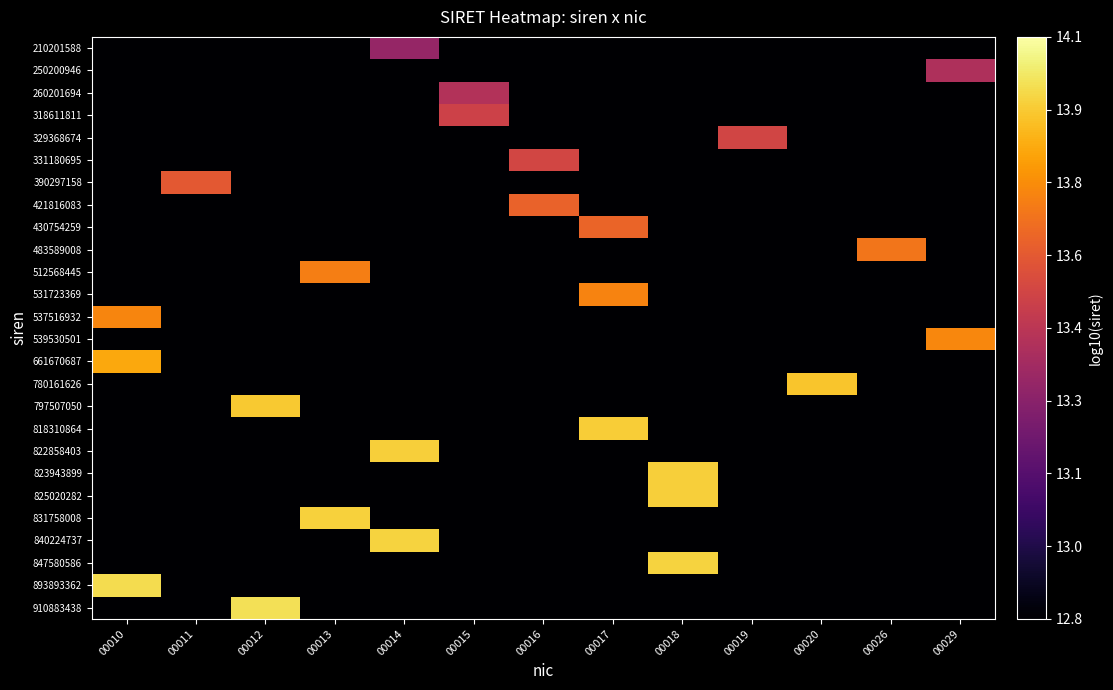

At which category does the chart reach its minimum across all series?

00010